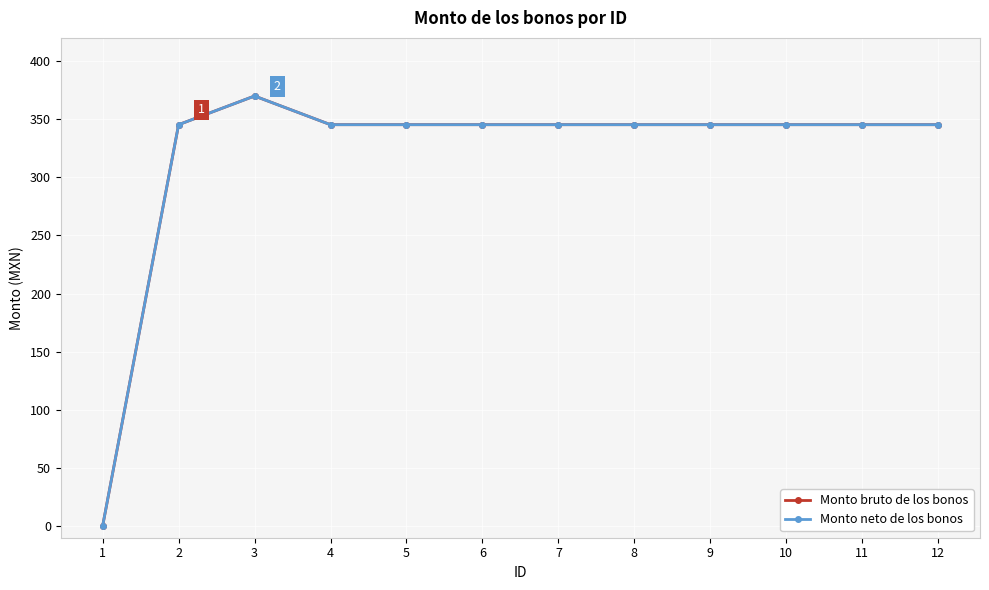

True or false: Monto bruto de los bonos and Monto neto de los bonos intersect in this chart.

False